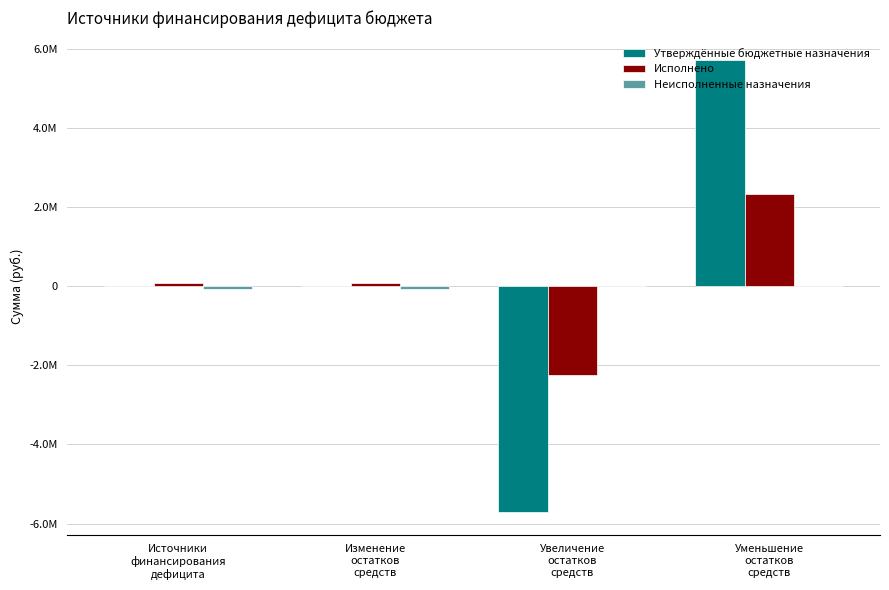

True or false: Утверждённые бюджетные назначения has a value of -5708359.4 at Увеличение
остатков
средств.

True